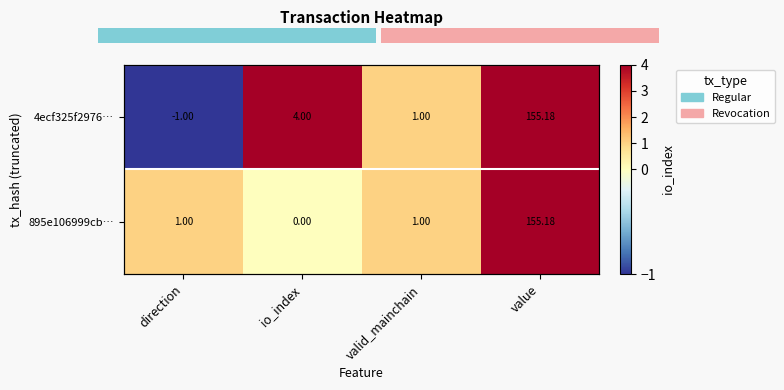

Which category has the lowest value in the 4ecf325f2976… series?

direction